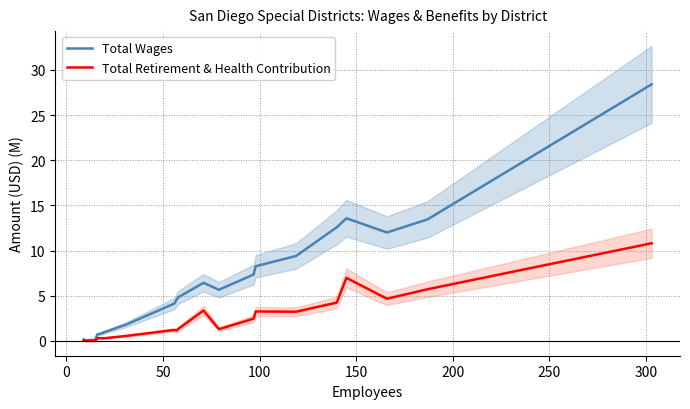

What are all the series names shown in the legend?

Total Wages, Total Retirement & Health Contribution